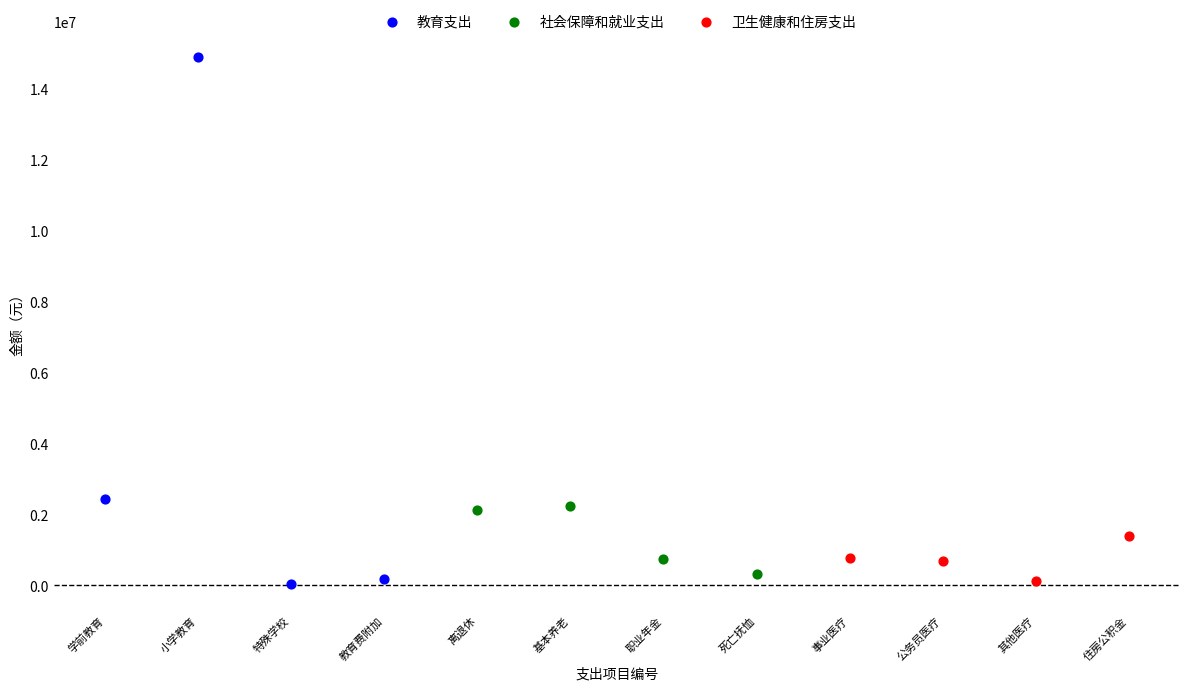

Which series reaches the maximum Y coordinate?

教育支出